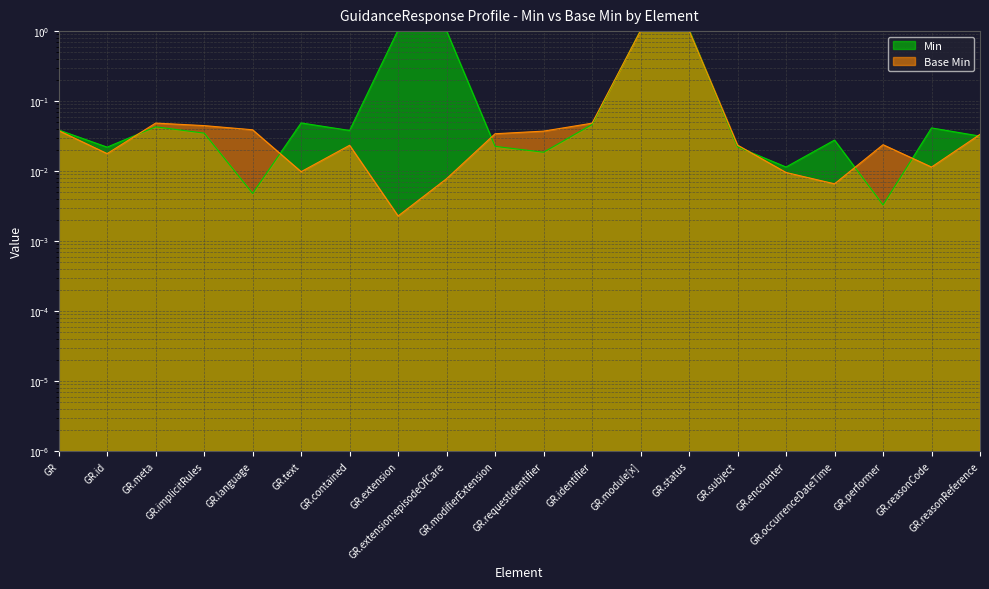

Is it true that Min equals 0.0 at GR.subject?

True